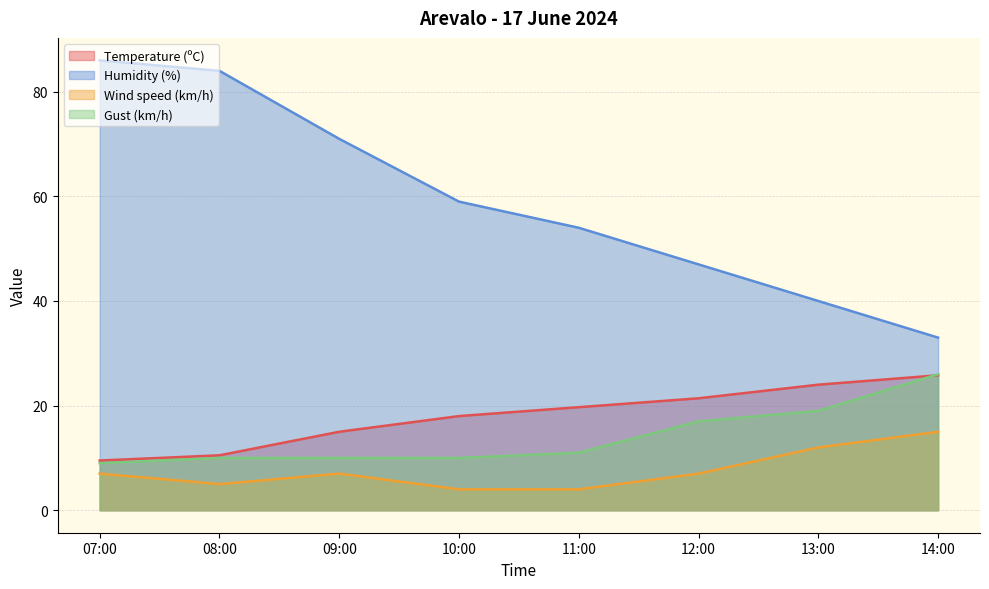

What position from the left is 07:00?

1